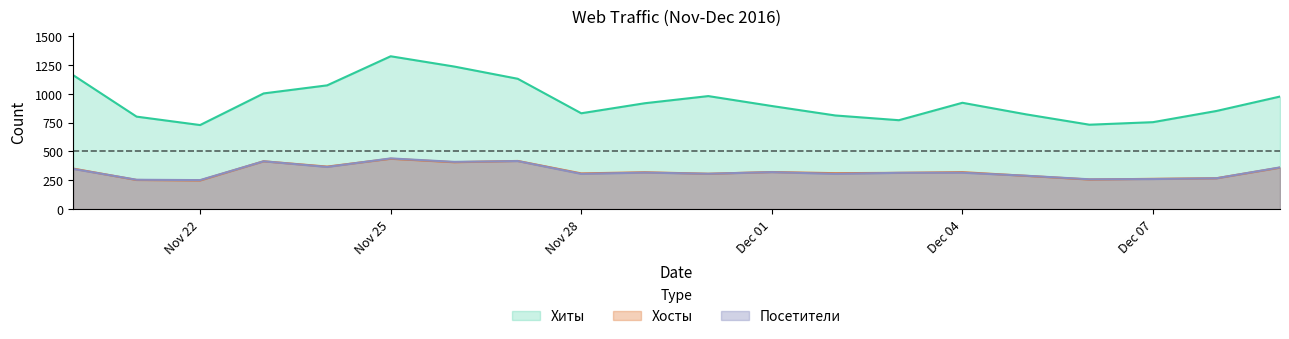

What are all the series names shown in the legend?

Хиты, Хосты, Посетители